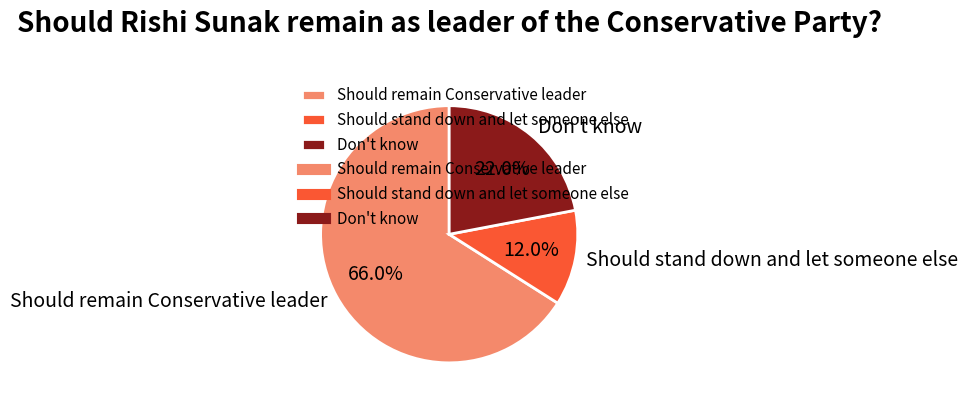

To the nearest percent, what is the combined percentage of Should stand down and let someone else and Don't know?

34%